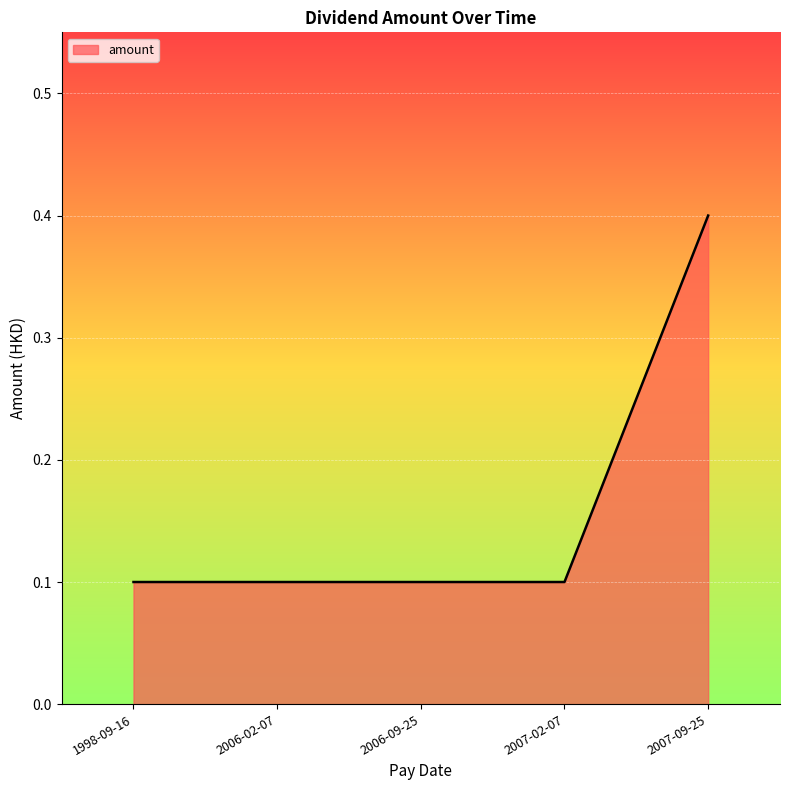

What position from the left is 2006-09-25?

3